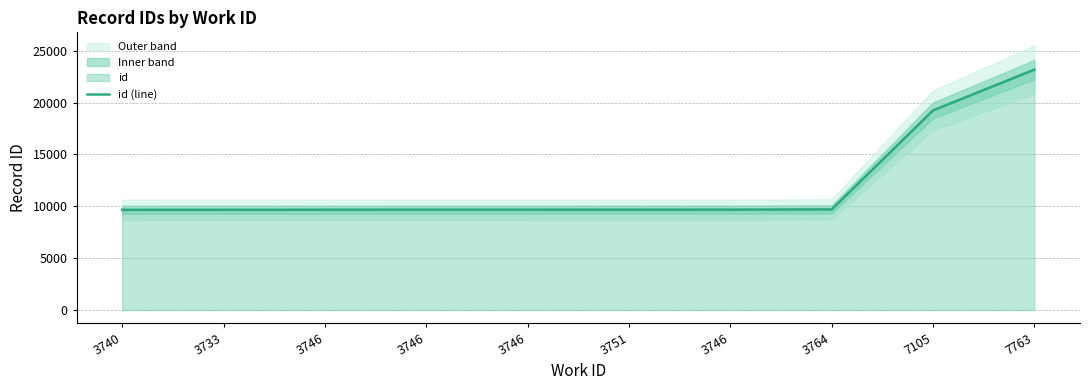

Is it true that the value at 7105 is 19249?

True